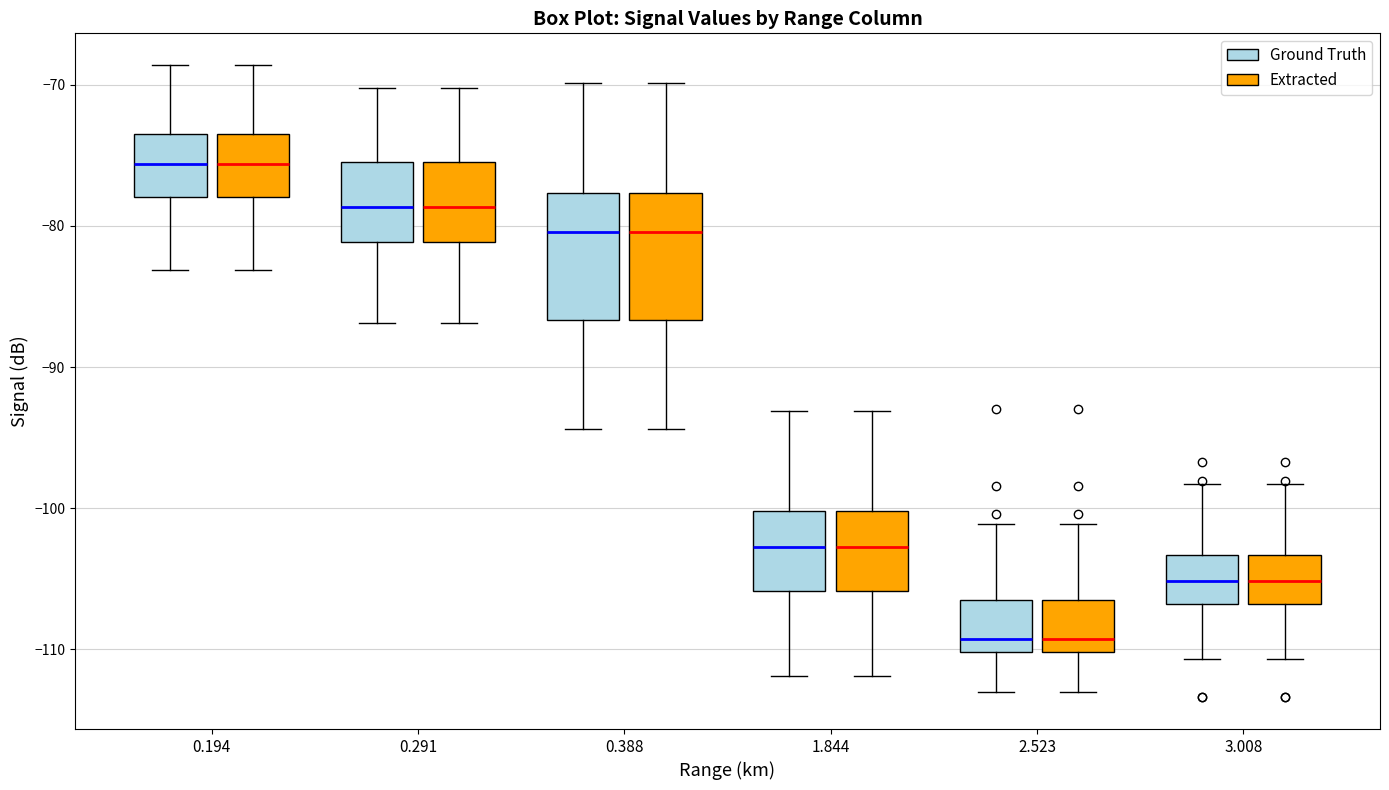

Where is the lower edge of the box for 1.844 (Ground Truth) on the y-axis? The values are not printed on the chart, so give them approximately, as read against the axis.

-106